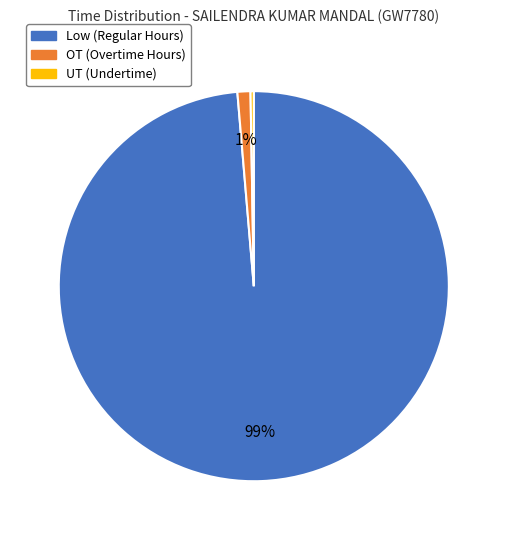

Does any single category account for the majority?

Yes